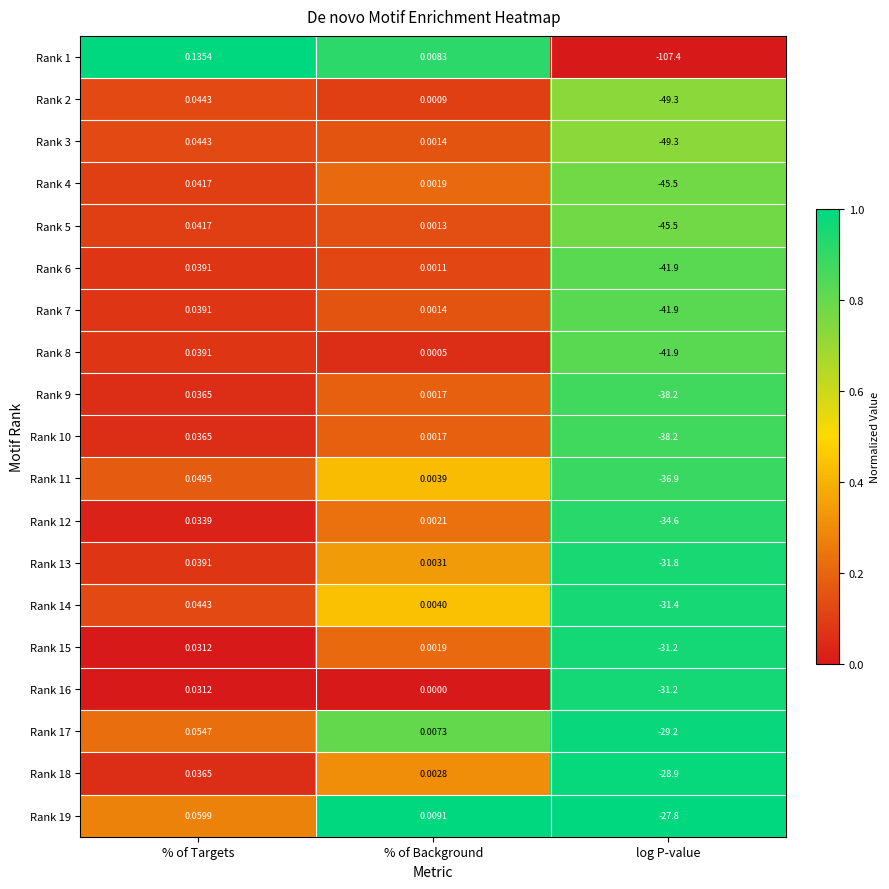

Where is Rank 14 nearest to the value -15?

% of Background